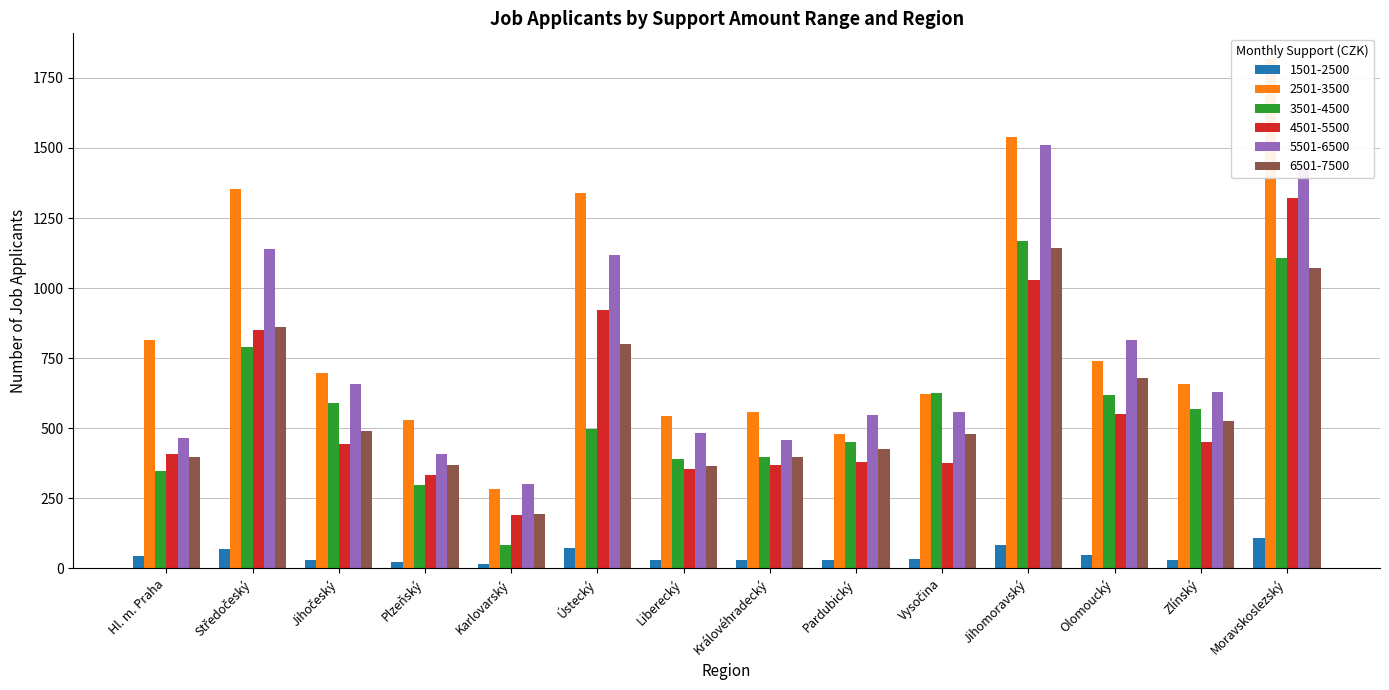

What is the difference between the maximum and minimum values in the 1501-2500 series?

94